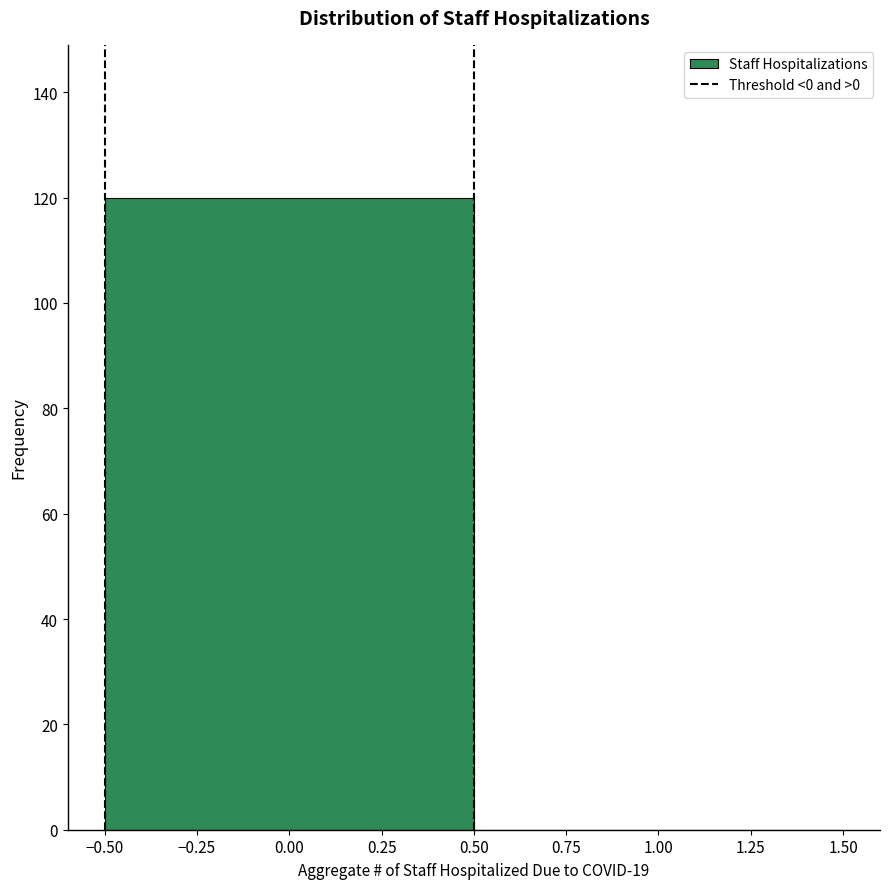

How tall is the bar that spans -0.50 to 0.50 on the x-axis? The values are not printed on the chart, so give them approximately, as read against the axis.

120